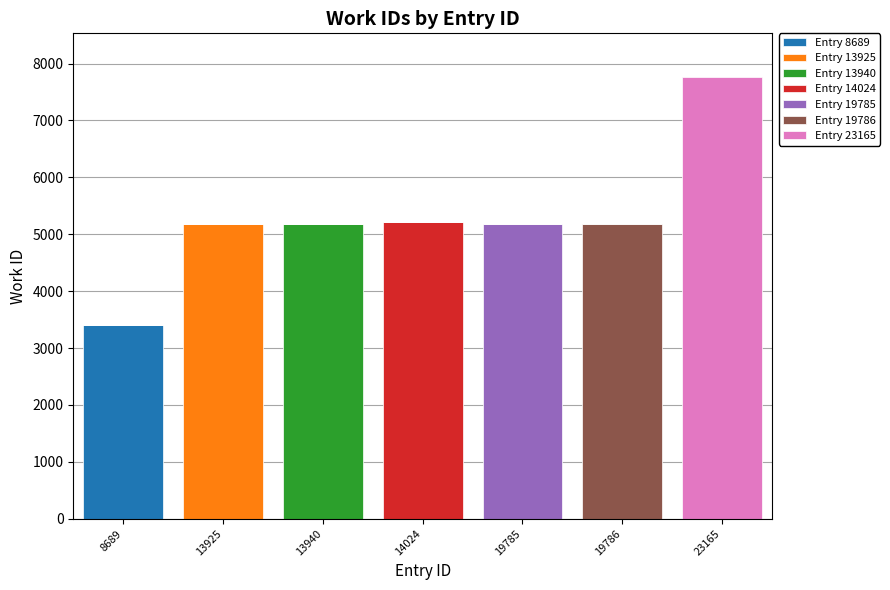

How many distinct data groups are displayed?

7